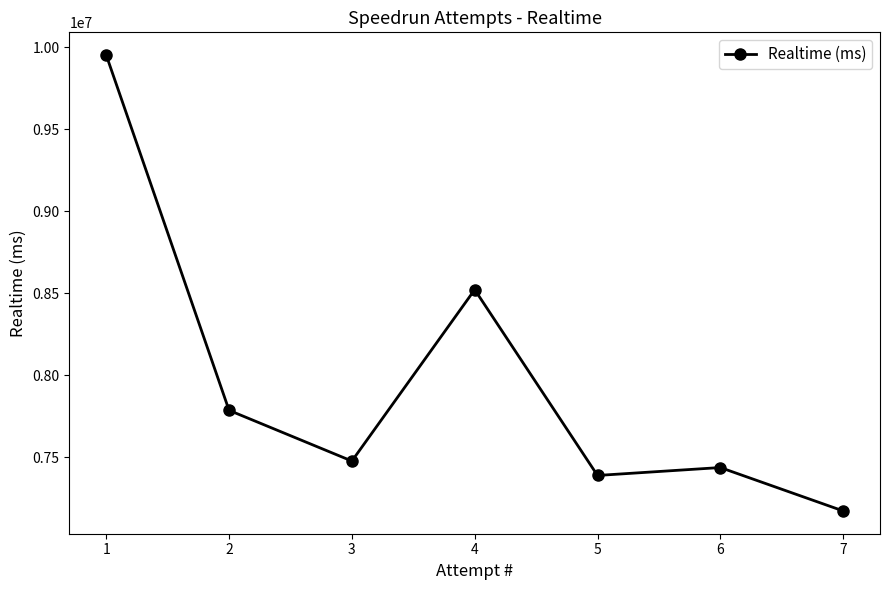

How many lines are shown in the chart?

1